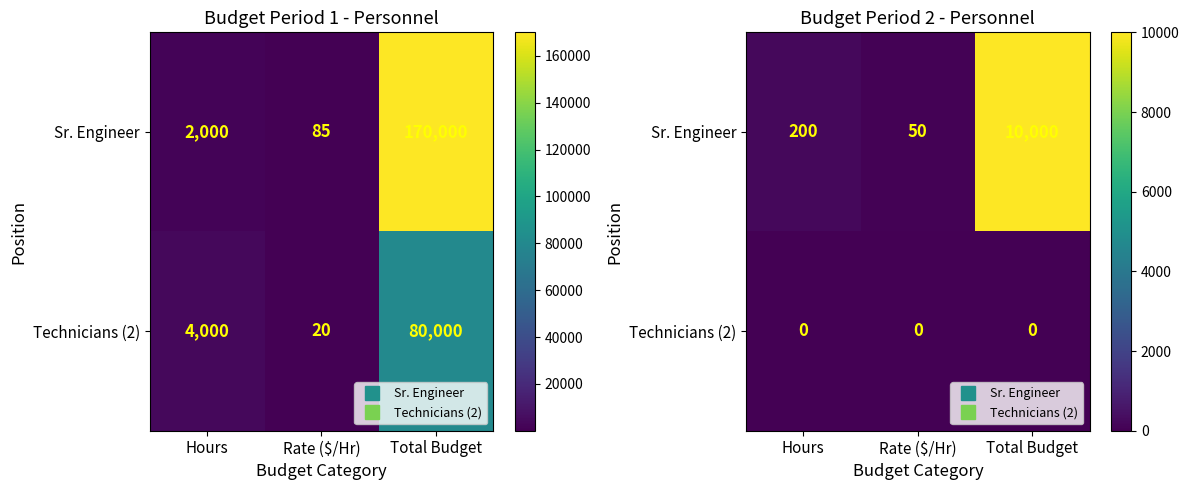

Which series has the largest range (max minus min)?

Sr. Engineer